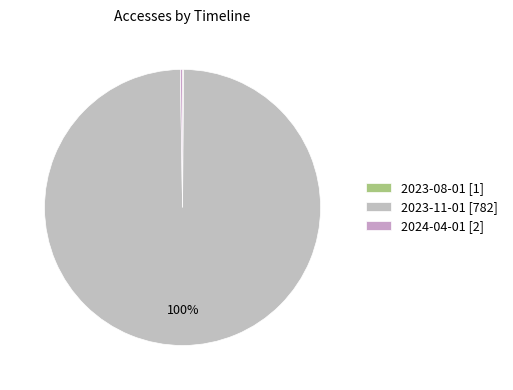

What percentage do 2023-11-01 and 2023-08-01 together represent?

99.7%